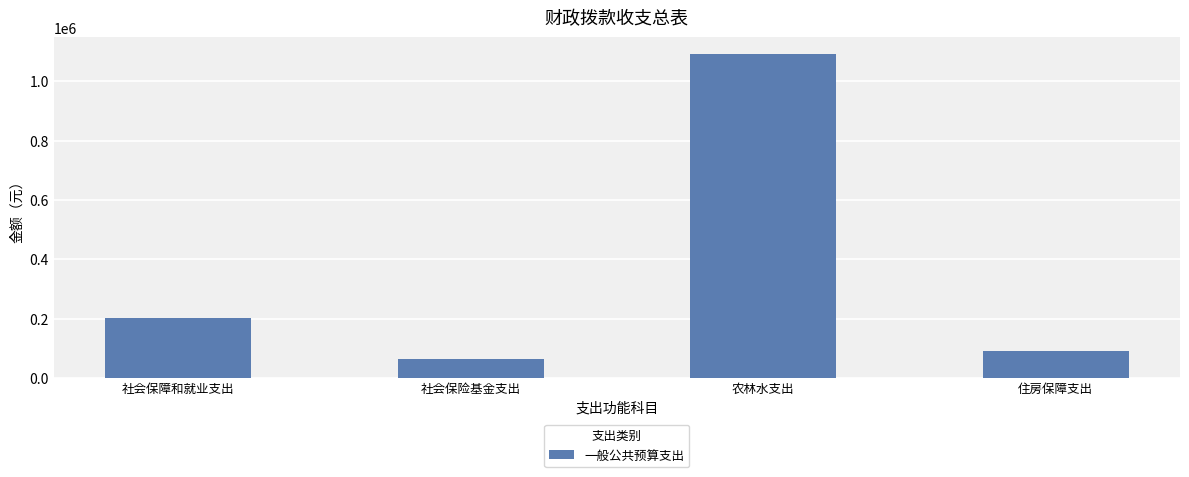

How many series are shown in this chart?

1